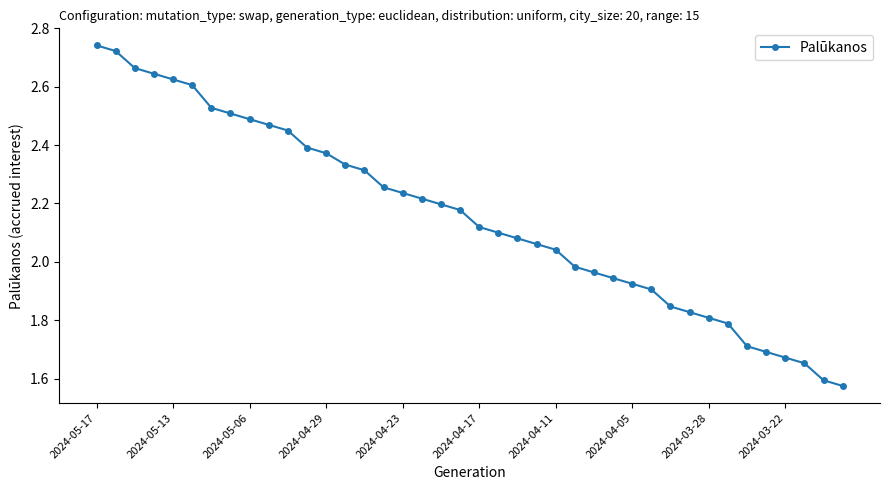

What is the sum of all values?

86.2